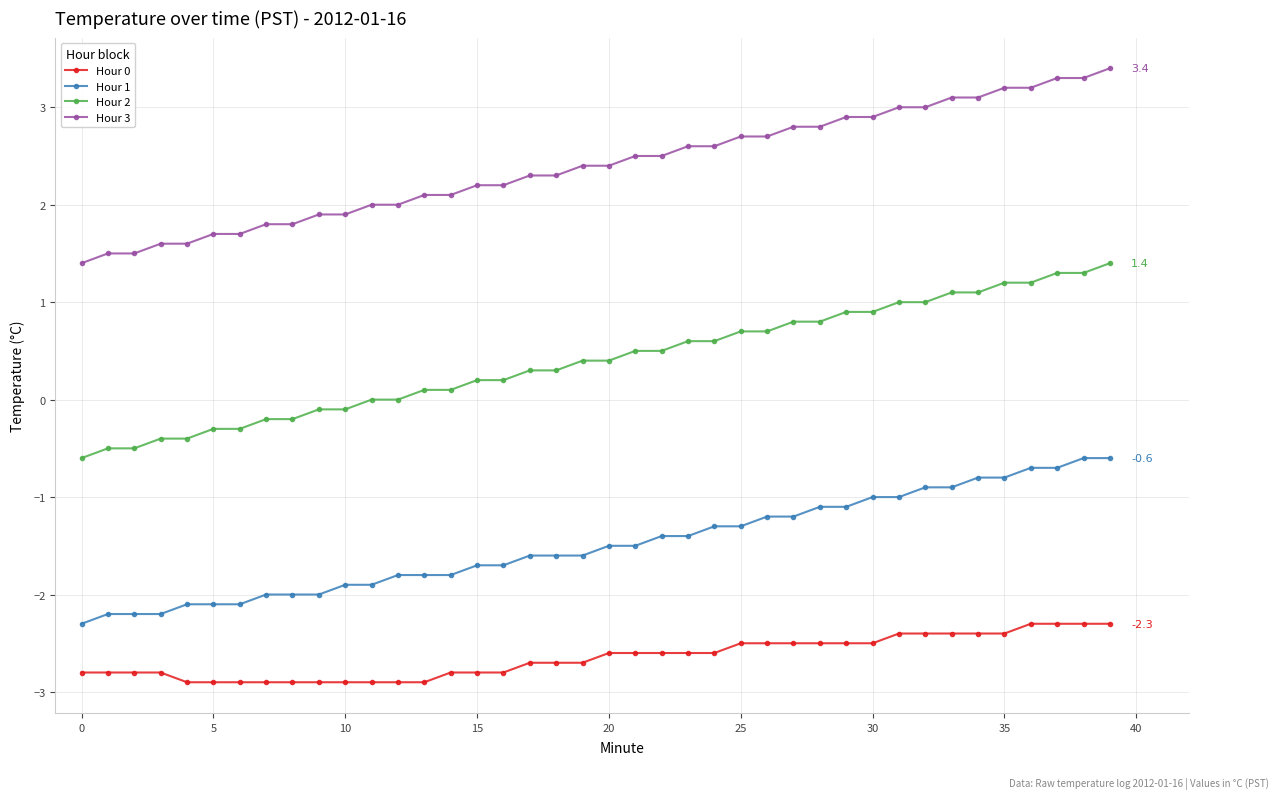

What is the average value of the Hour 1 series?

-1.5